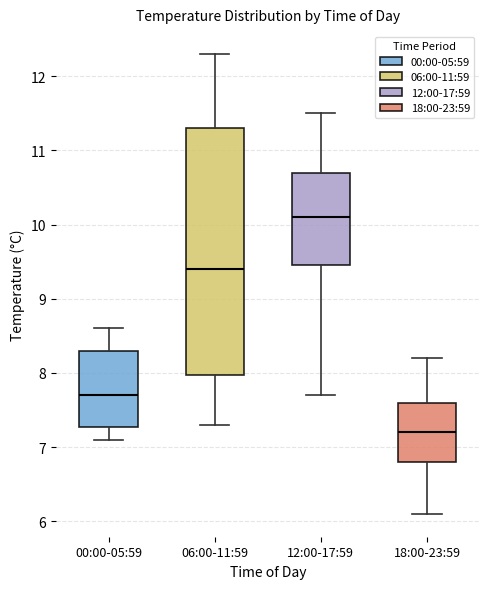

Reading left to right, read every box against the y-axis: the position of its median line, the range the box covers, and the ends of its whiskers. The values are not printed on the chart, so give them approximately, as read against the axis.

00:00-05:59: median 7.7, box 7.3 to 8.3, whiskers 7.1 to 8.6
06:00-11:59: median 9.4, box 8.0 to 11.3, whiskers 7.3 to 12.3
12:00-17:59: median 10.1, box 9.5 to 10.7, whiskers 7.7 to 11.5
18:00-23:59: median 7.2, box 6.8 to 7.6, whiskers 6.1 to 8.2